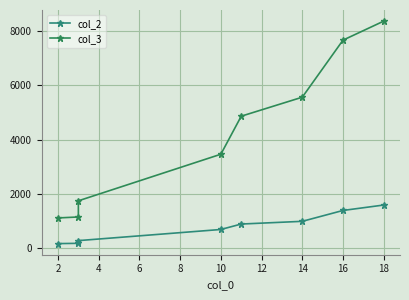

Reading right to left, transcribe all the data shown in this chart.

col_2: 1595	1395	995	895	695	285	185	175
col_3: 8365	7665	5565	4865	3465	1750	1155	1120